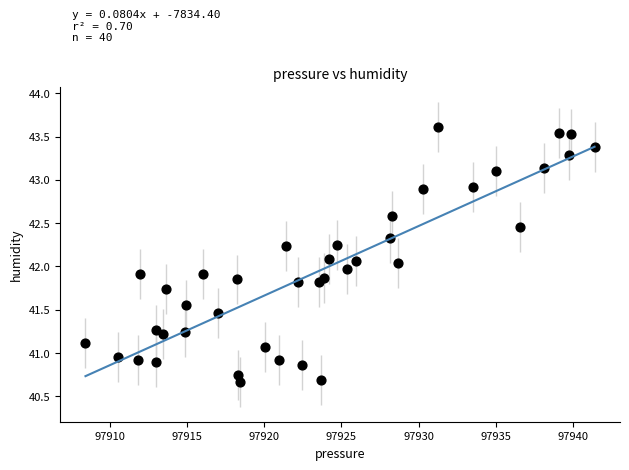

What is the range of Y values (max minus min)?

2.9